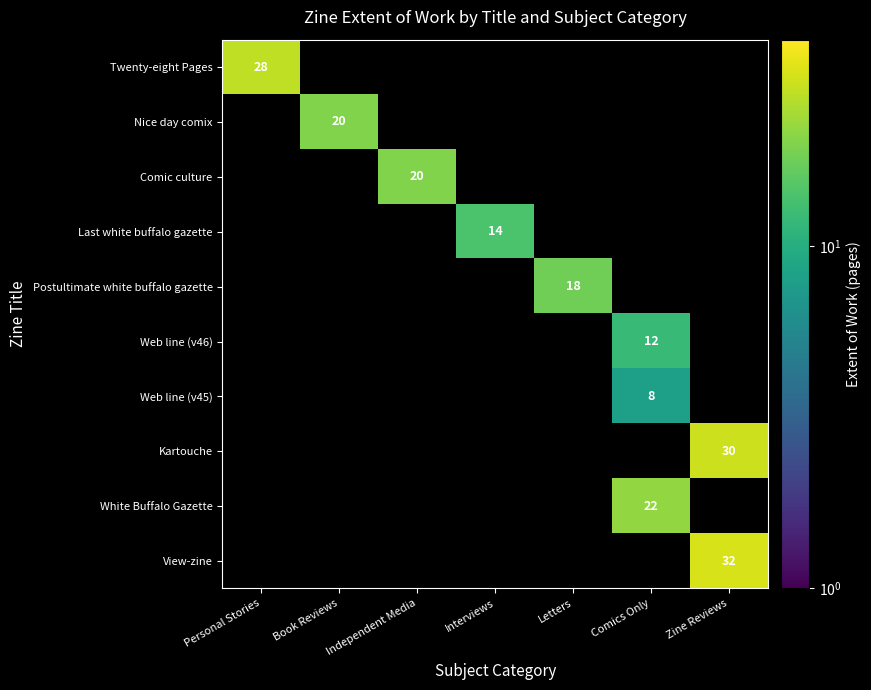

How many series are shown in this chart?

10